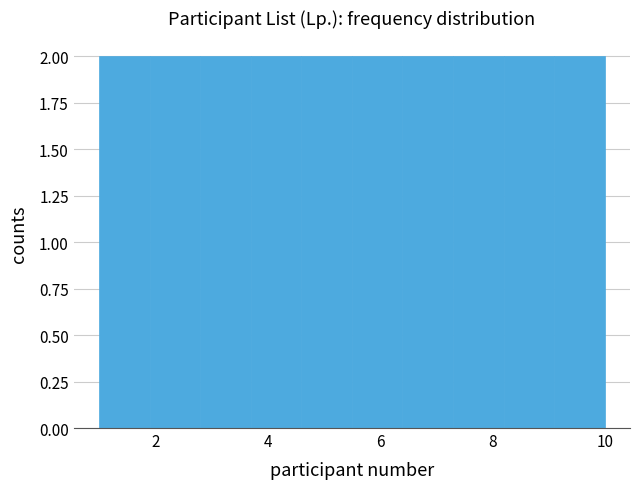

Reading left to right, list every bar in this chart as the range it spans on the x-axis followed by its height. Neither the bar edges nor the heights are printed on the chart, so give them approximately, as read against the axes.

1.0 to 1.9: 2
1.9 to 2.8: 2
2.8 to 3.7: 2
3.7 to 4.6: 2
4.6 to 5.5: 2
5.5 to 6.4: 2
6.4 to 7.3: 2
7.3 to 8.2: 2
8.2 to 9.1: 2
9.1 to 10.0: 2